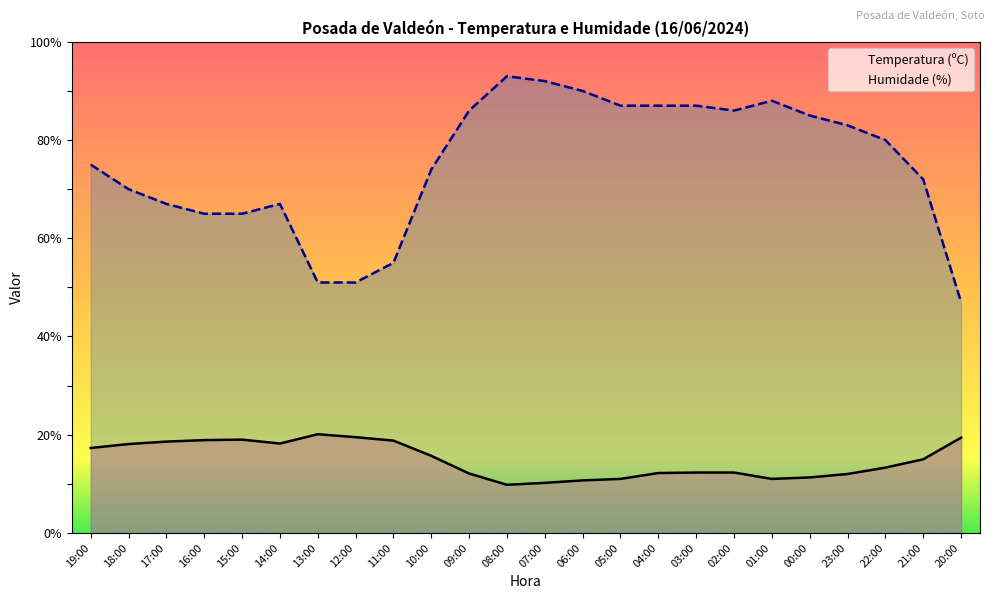

At how many categories does at least one series exceed 88?

3